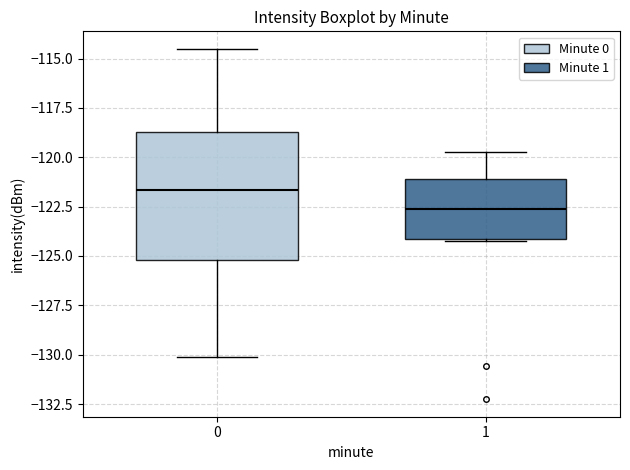

Reading left to right, read every box against the y-axis: the position of its median line, the range the box covers, and the ends of its whiskers. The values are not printed on the chart, so give them approximately, as read against the axis.

0: median -121.5, box -125.0 to -118.5, whiskers -130.0 to -114.5
1: median -122.5, box -124.0 to -121.0, whiskers -124.0 to -120.0